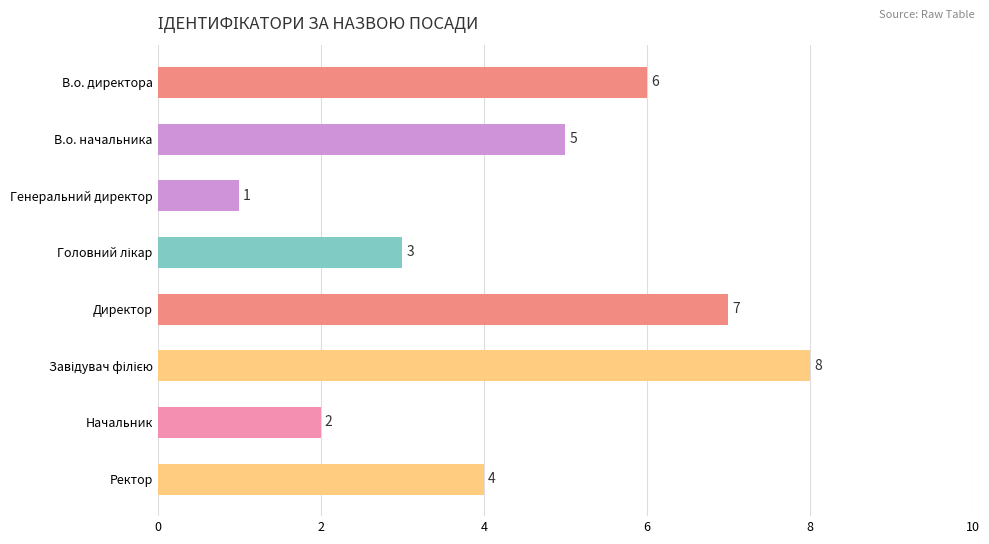

What is the difference between the maximum and minimum values?

7